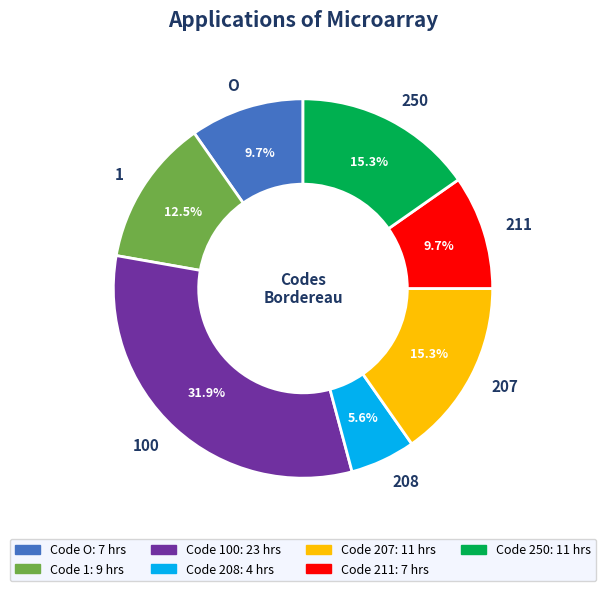

Is it true that O is 1% of the pie?

False